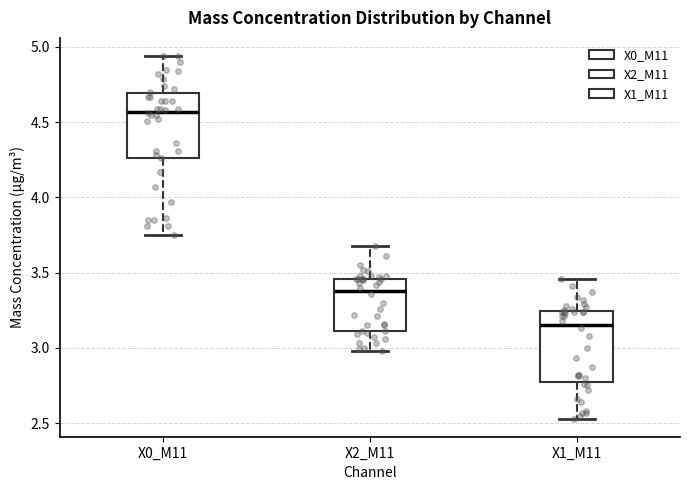

Where does the upper whisker of the box for X0_M11 end on the y-axis? The values are not printed on the chart, so give them approximately, as read against the axis.

4.95